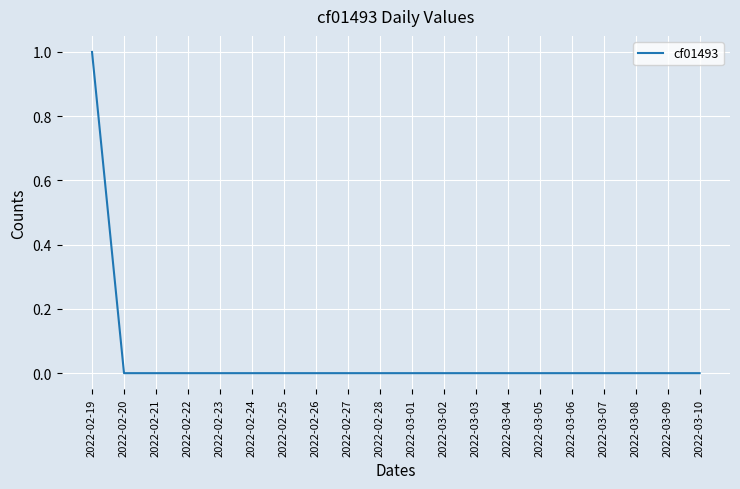

Which category has the highest value across all series?

2022-02-19